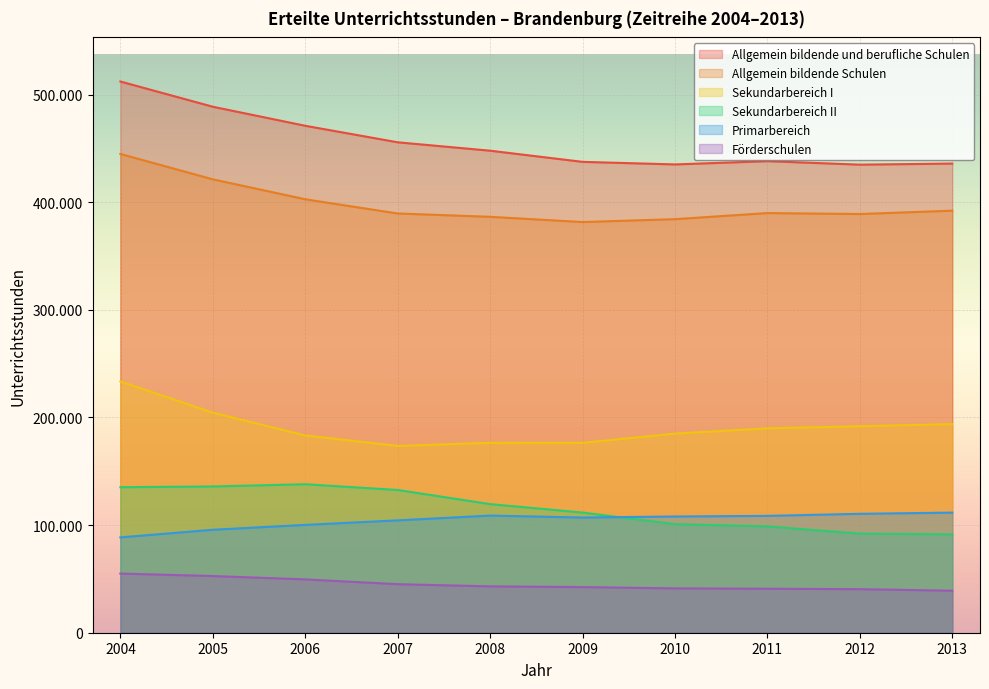

Is it true that Allgemein bildende und berufliche Schulen equals 237560.7 at 2012?

False